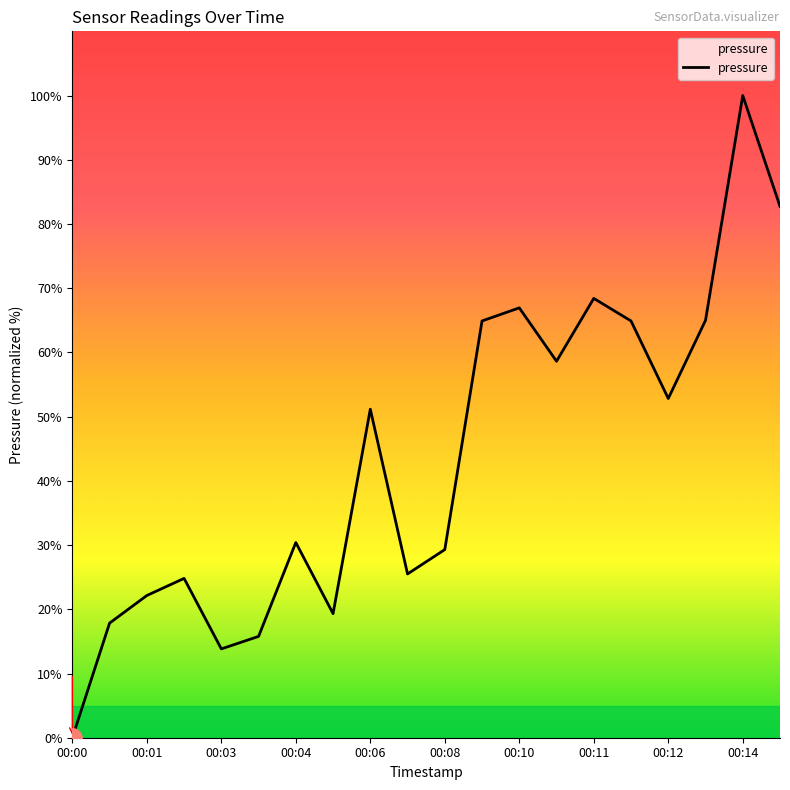

What is the average value?

43.7